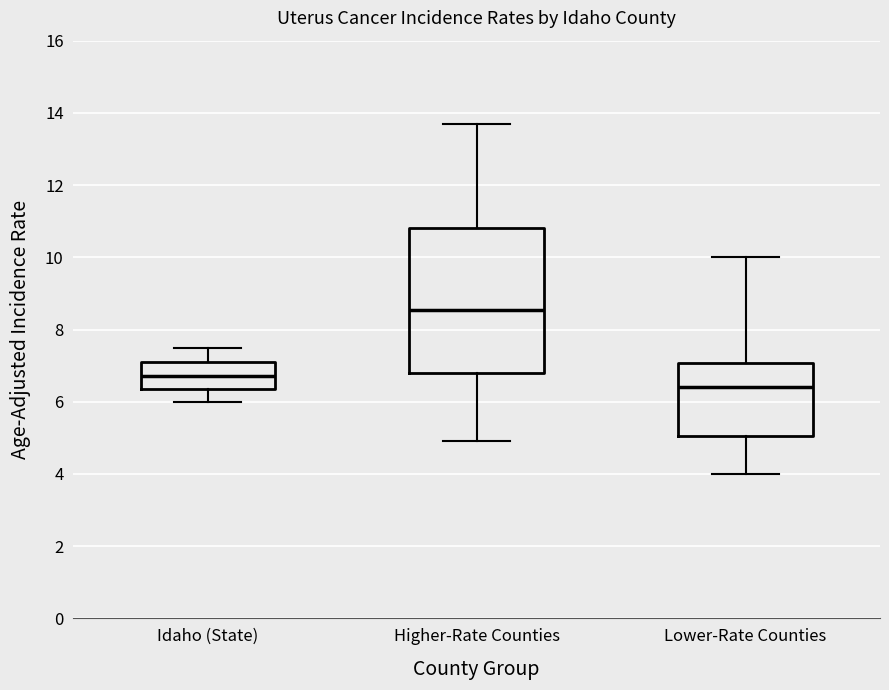

Reading left to right, read every box against the y-axis: the position of its median line, the range the box covers, and the ends of its whiskers. The values are not printed on the chart, so give them approximately, as read against the axis.

Idaho (State): median 6.8, box 6.4 to 7.2, whiskers 6.0 to 7.6
Higher-Rate Counties: median 8.6, box 6.8 to 10.8, whiskers 5.0 to 13.8
Lower-Rate Counties: median 6.4, box 5.0 to 7.0, whiskers 4.0 to 10.0